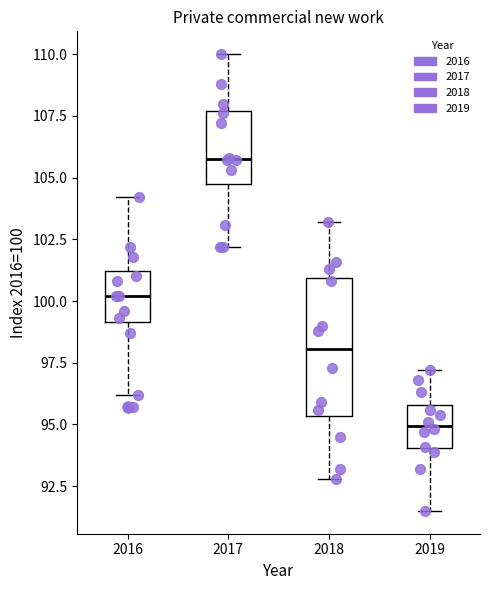

Which box has the lowest median line?

2019